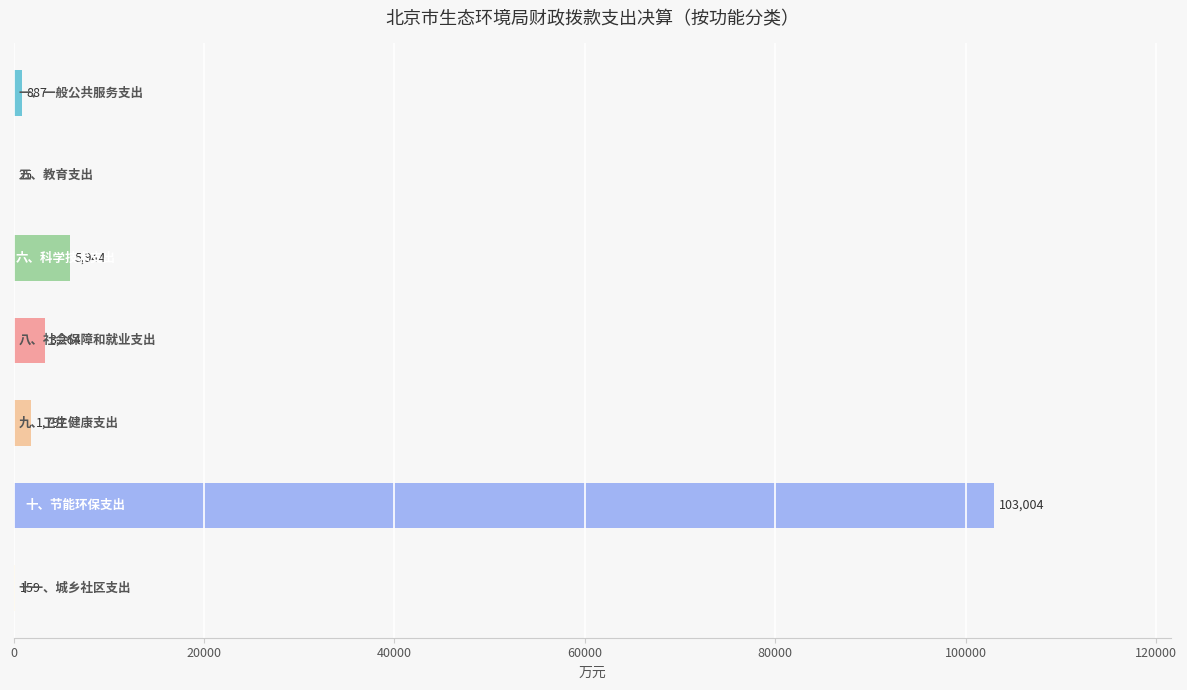

What is the maximum value shown in the chart?

103004.3